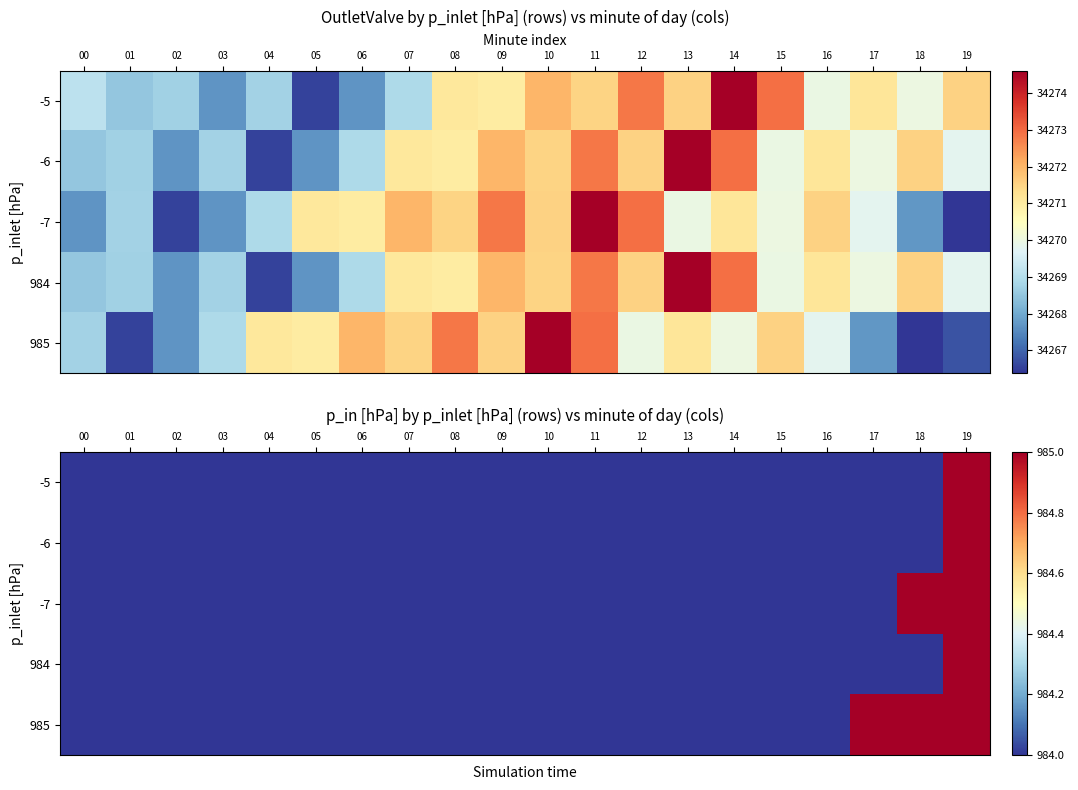

How many series are shown in this chart?

5